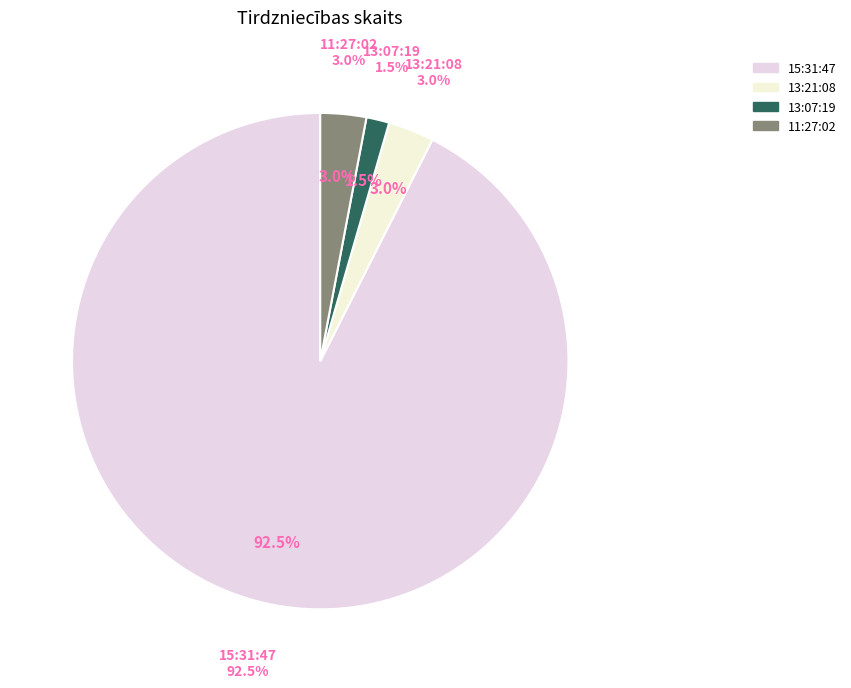

Is it true that 13:21:08 is 3% of the pie?

True